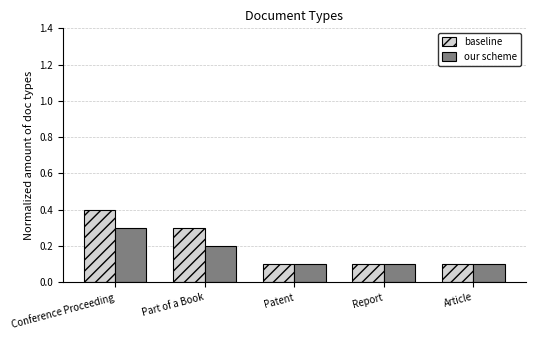

List the series in order of their peak value, highest first.

baseline, our scheme